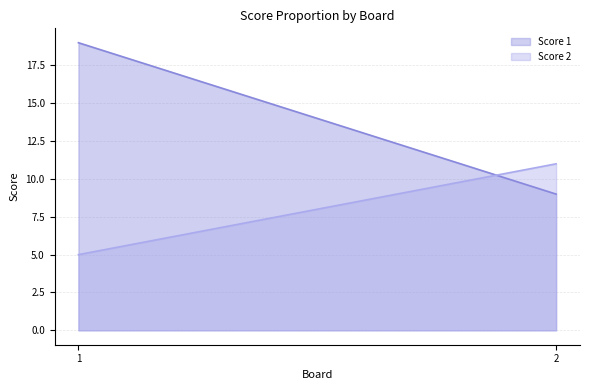

What is the sum of the Score 1 values at 1 and 2?

28